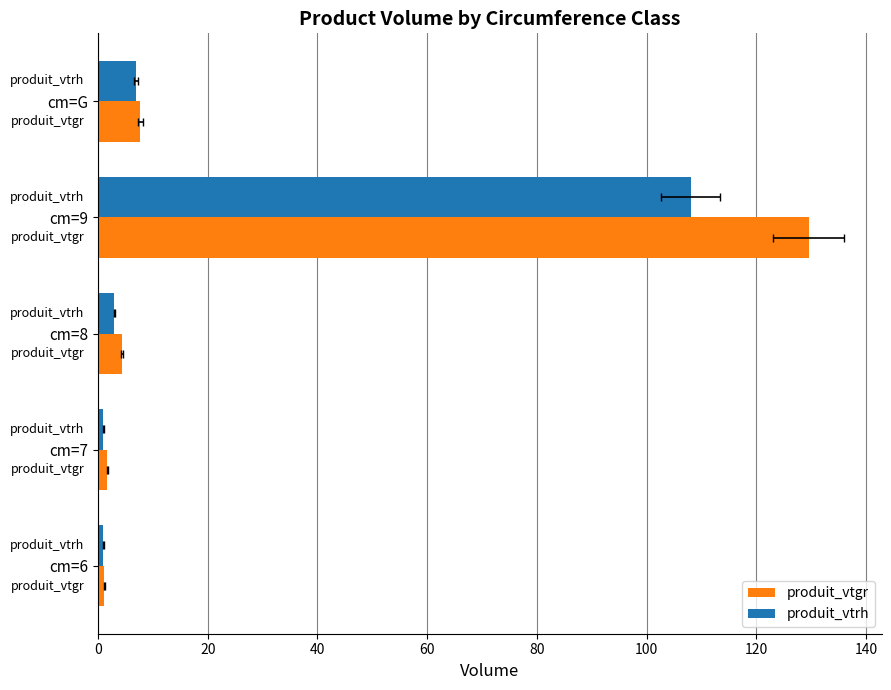

Reading left to right, list all the values displayed in this chart.

produit_vtgr: 1.2	1.7	4.4	129.5	7.7
produit_vtrh: 1.0	1.0	3.0	108.0	7.0